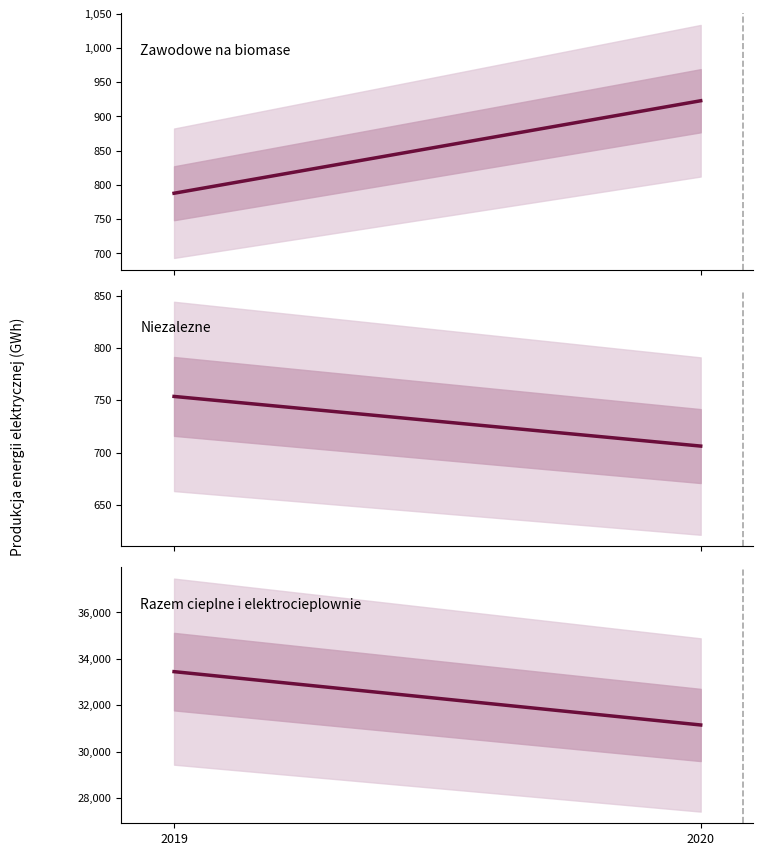

What is the average value of the Niezalezne series?

729.9